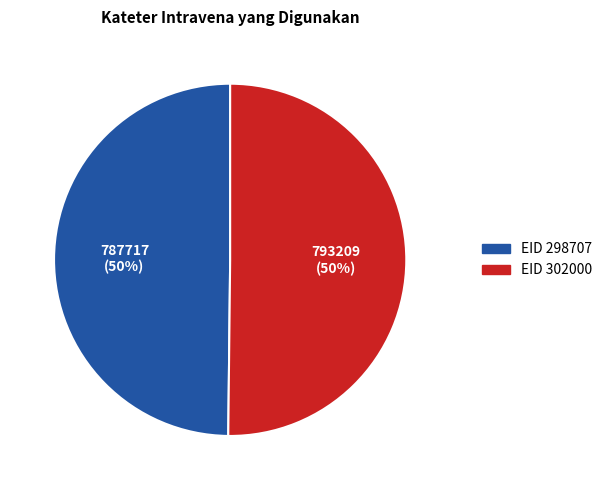

Approximately how many times larger is the value at EID 298707 compared to EID 302000?

1.0